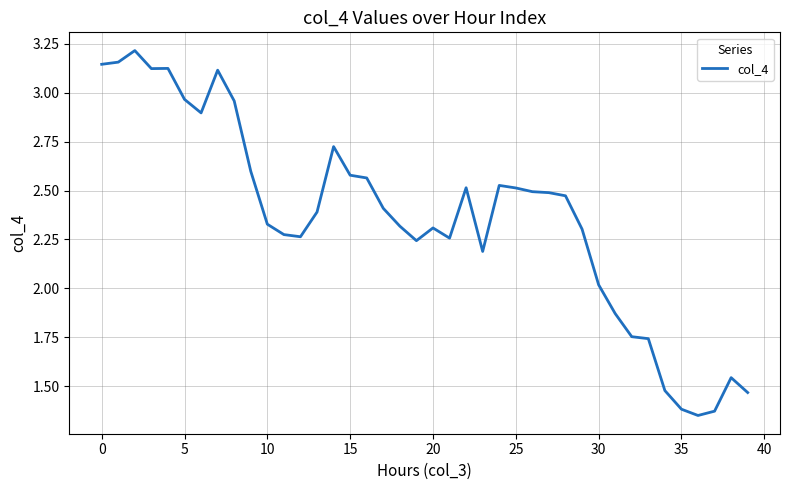

What is the difference between the maximum and minimum values?

1.9